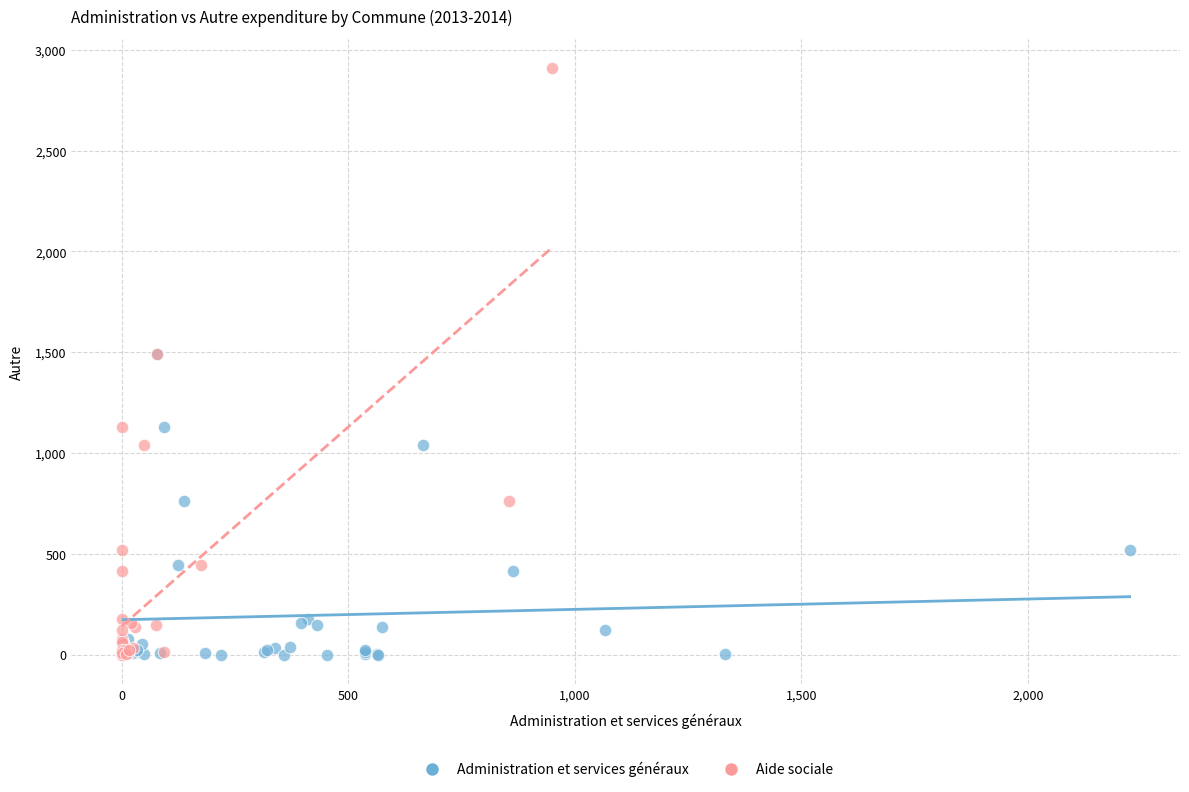

Which series has the largest Y range (max minus min)?

Aide sociale